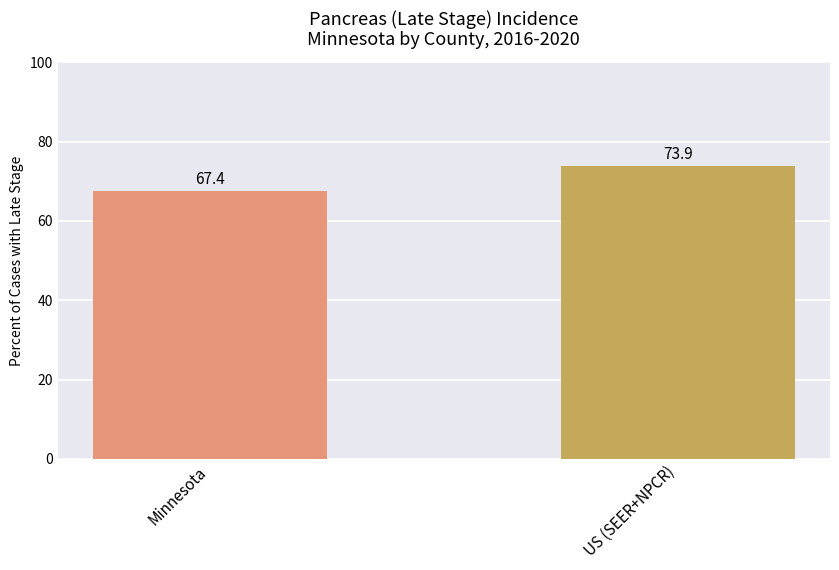

What is the label of the 1st bar from the right?

US (SEER+NPCR)